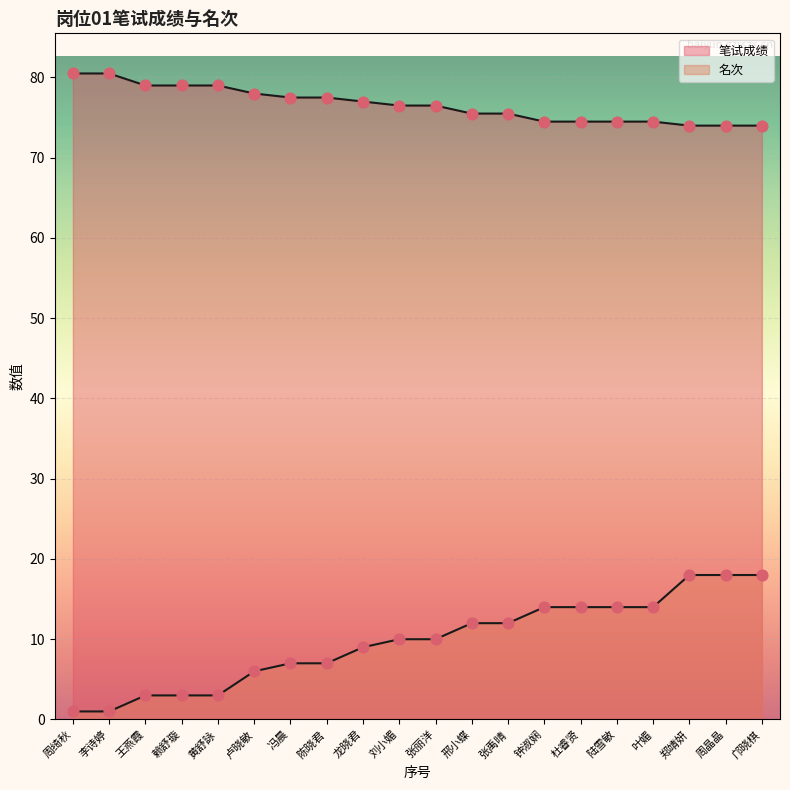

Which series contains the lowest Y value?

名次